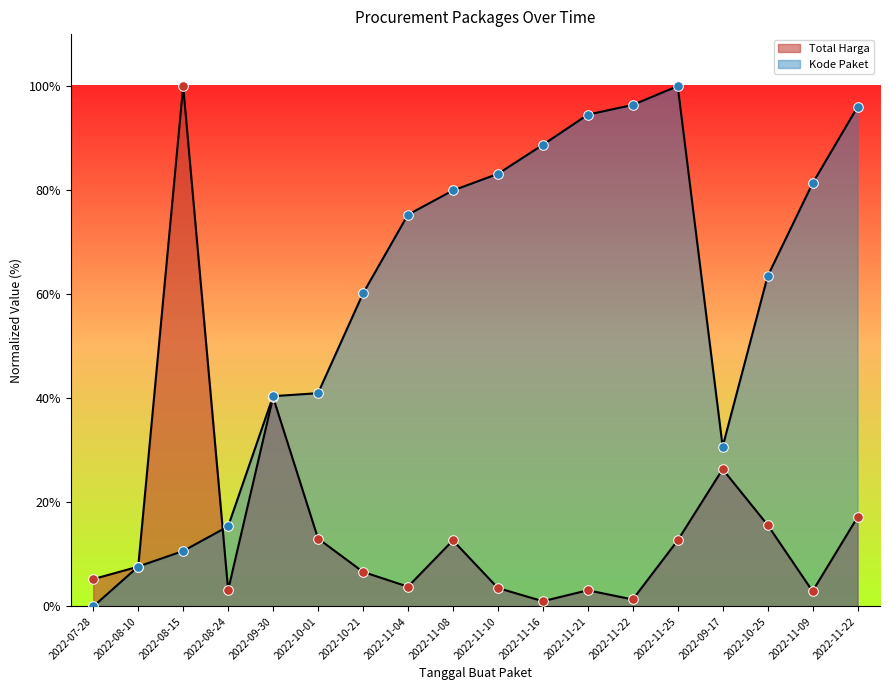

Which series has the largest Y range (max minus min)?

Kode Paket